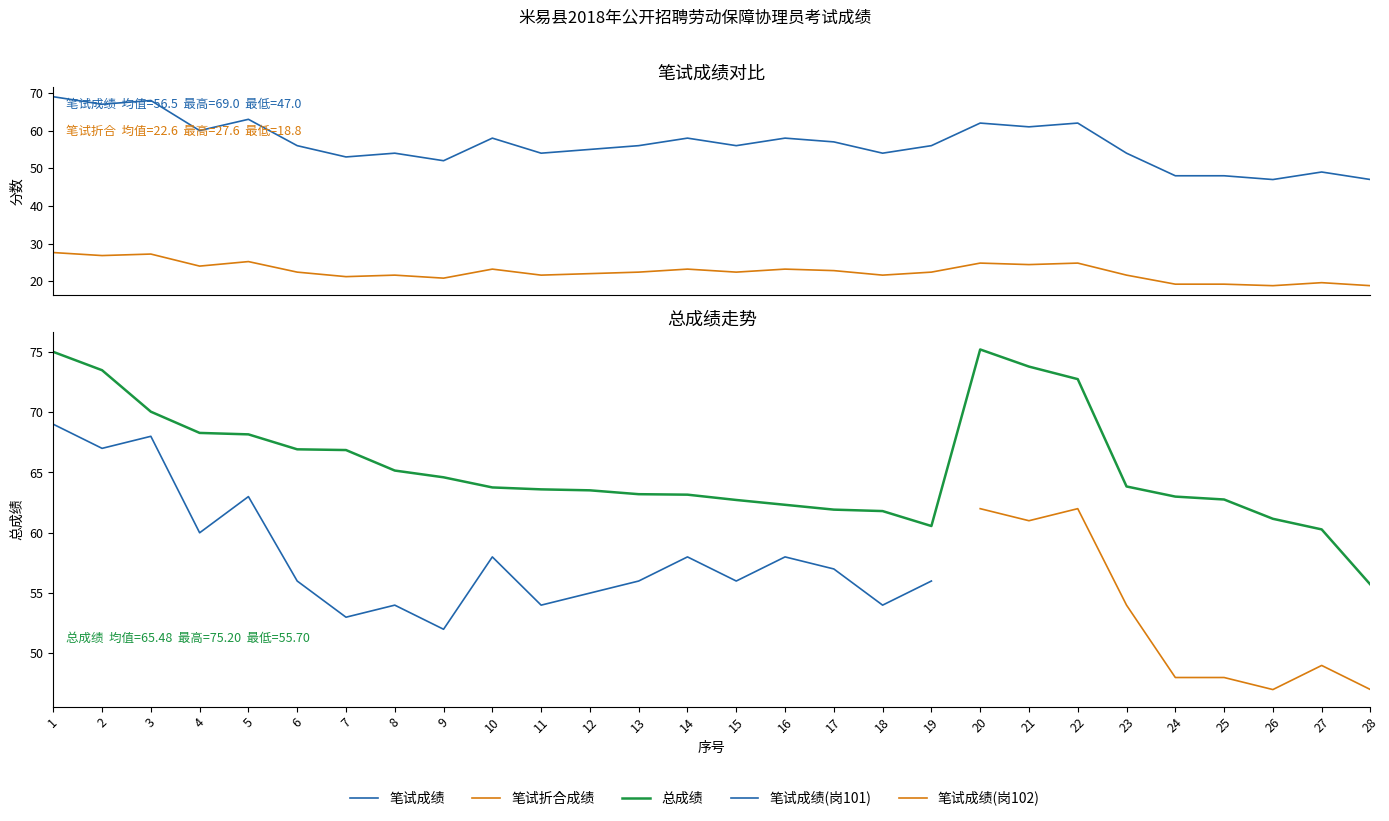

Where is the first local maximum for 总成绩?

20